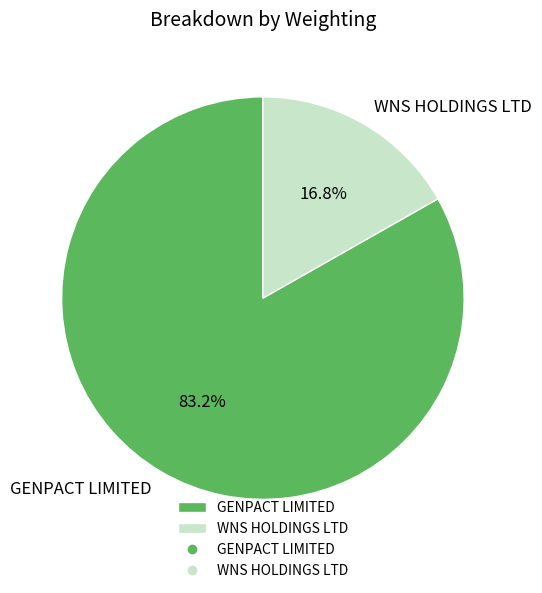

What percentage is the WNS HOLDINGS LTD slice, to the nearest percent?

17%